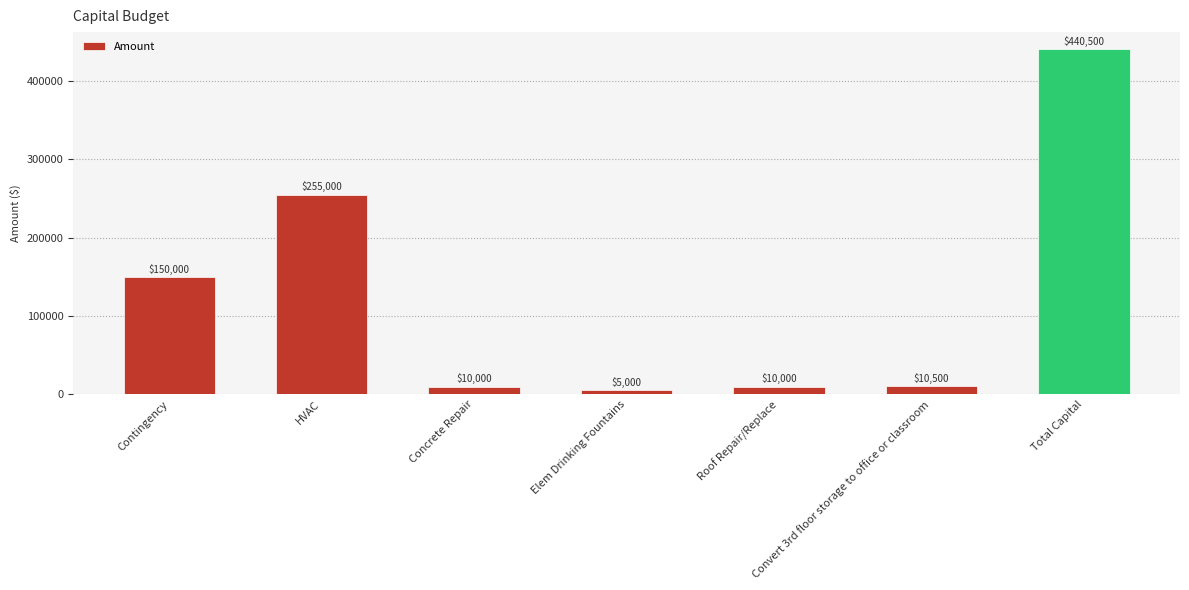

What is the average value?

125857